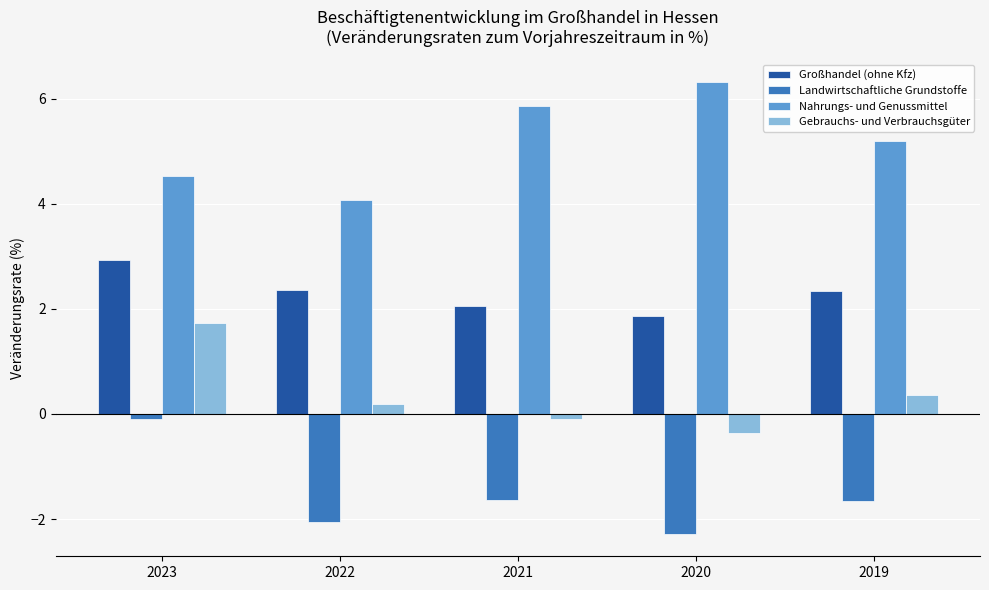

What is the maximum value shown in the chart?

6.3